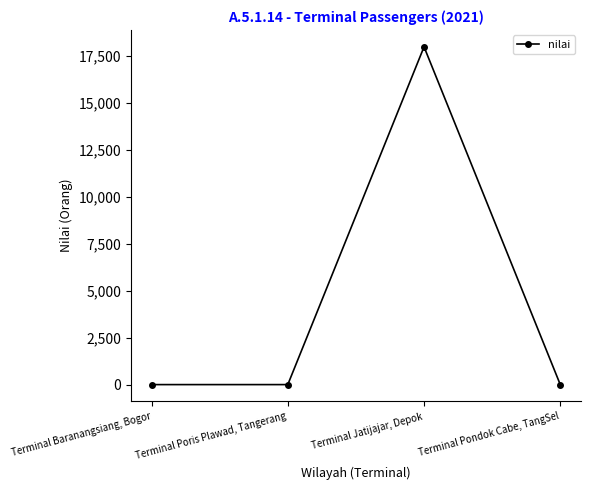

What is the label of the 2nd point from the right?

Terminal Jatijajar, Depok